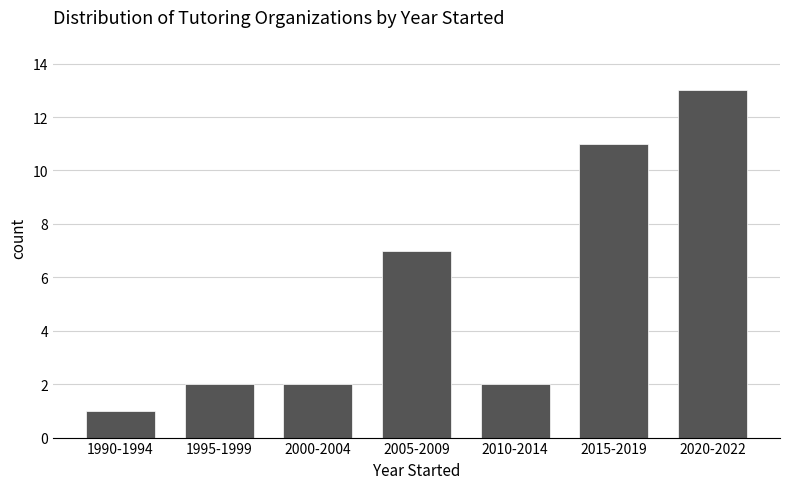

Reading left to right, what are all the values shown in this chart?

1	2	2	7	2	11	13